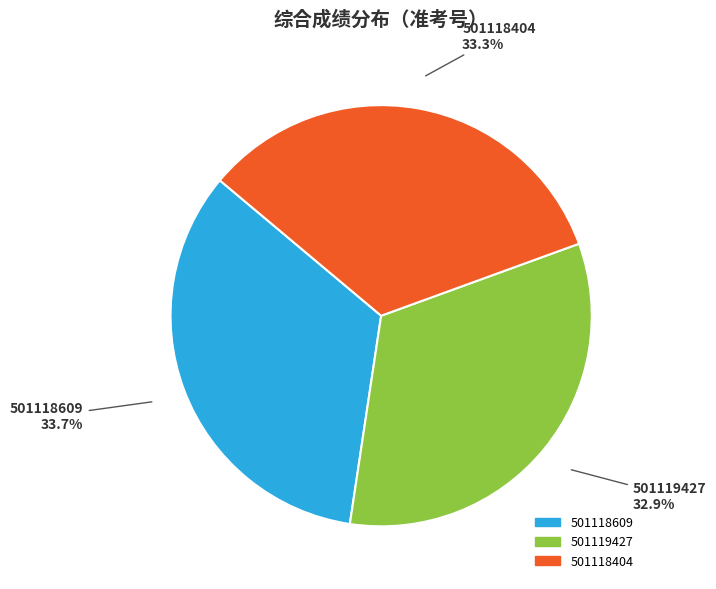

Does any single category account for the majority?

No